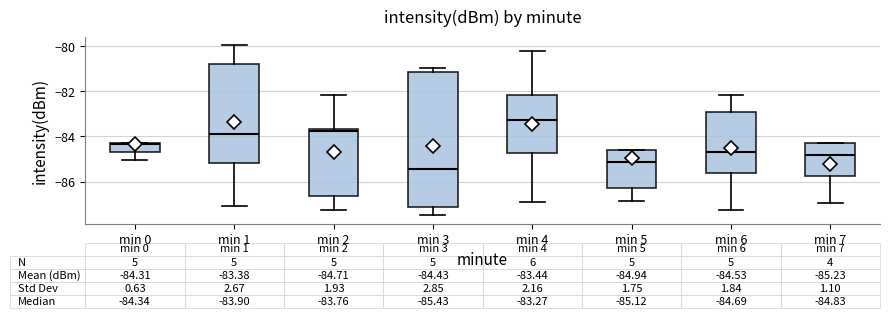

Comparing the boxes themselves (not the whiskers), which one is the tallest?

min 3